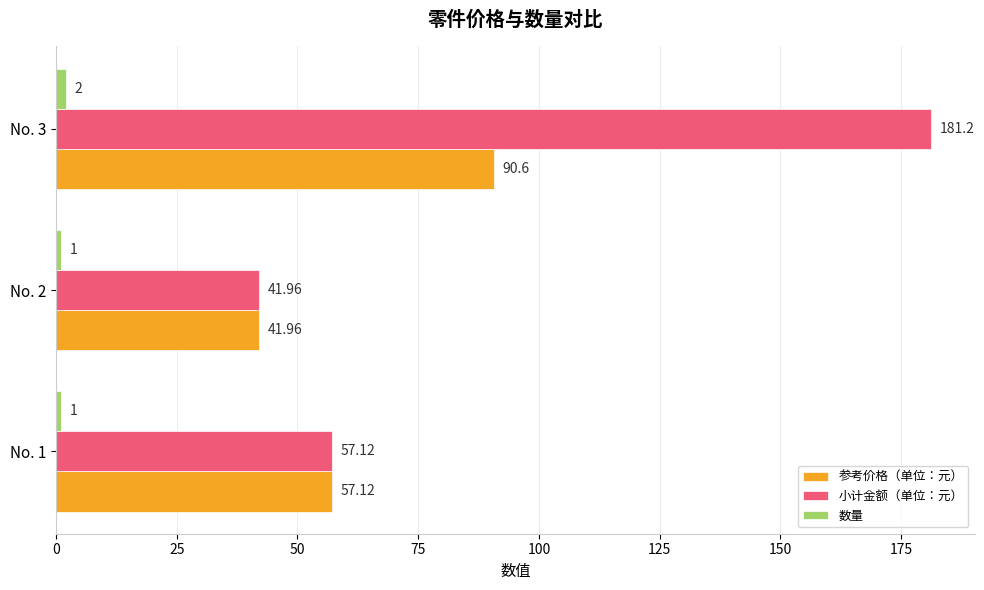

Which series has the largest total across all categories?

小计金额（单位：元）